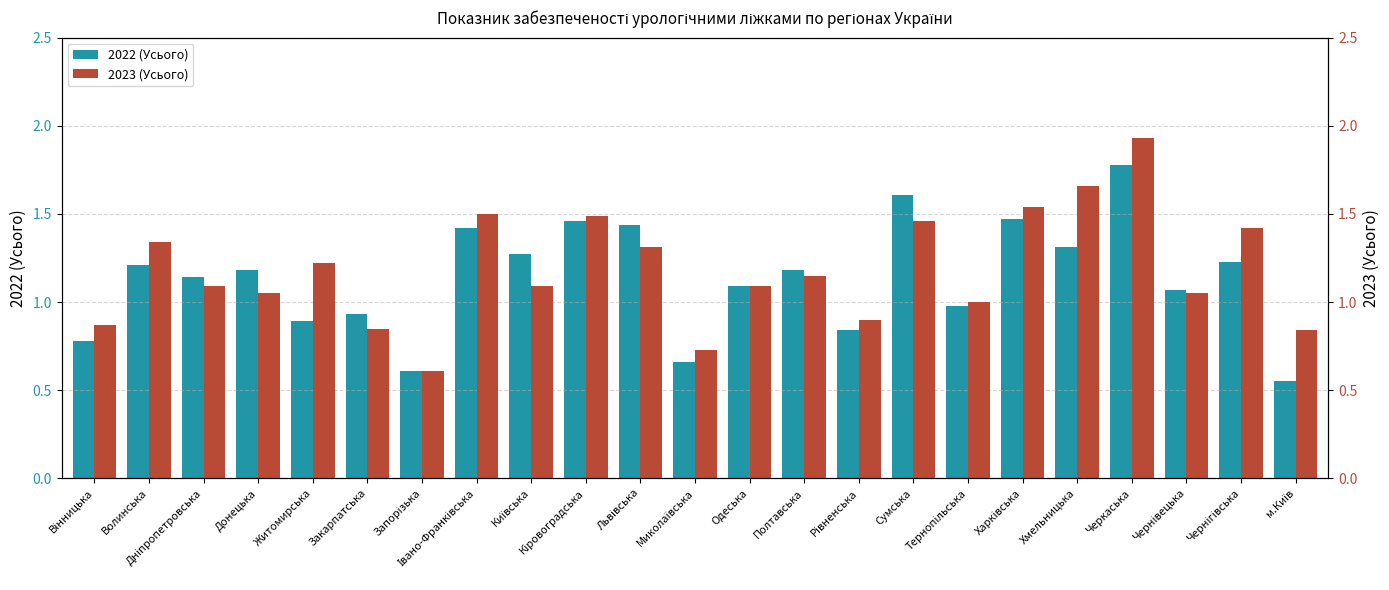

How many distinct data groups are displayed?

2